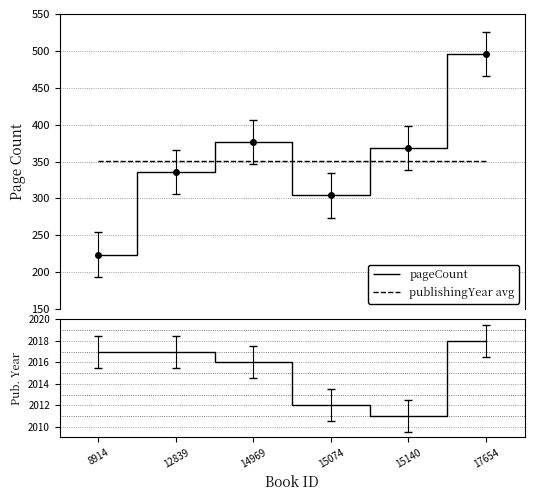

What value does the publishingYear series have at 8914?

2017.0